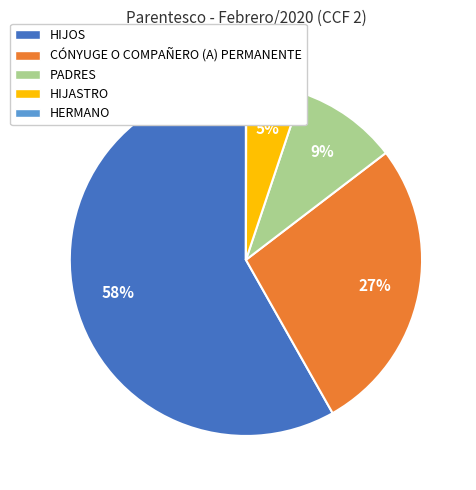

What is the majority slice?

HIJOS